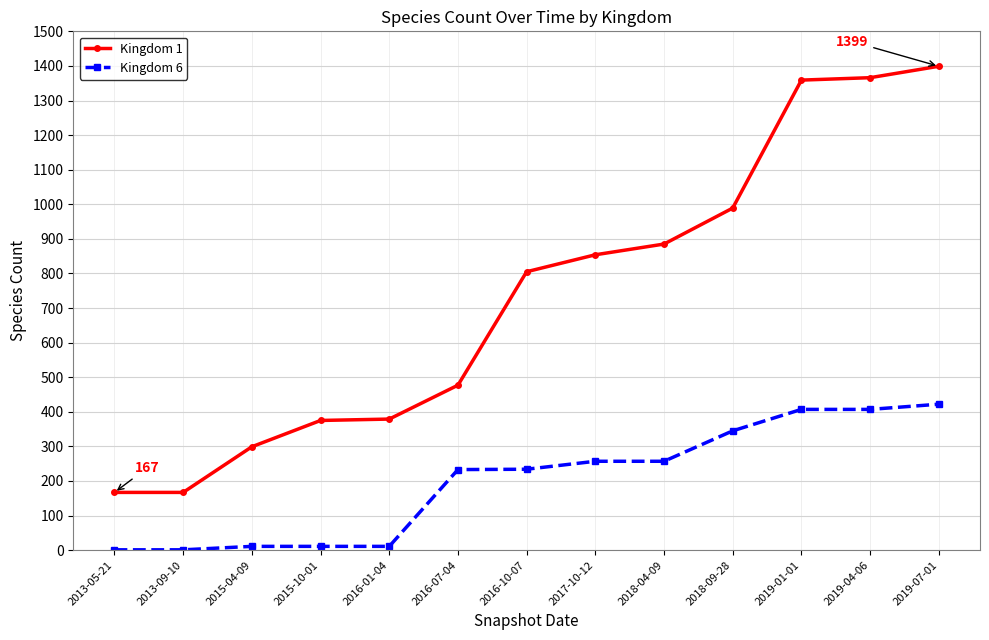

What is the minimum value shown in the chart?

1